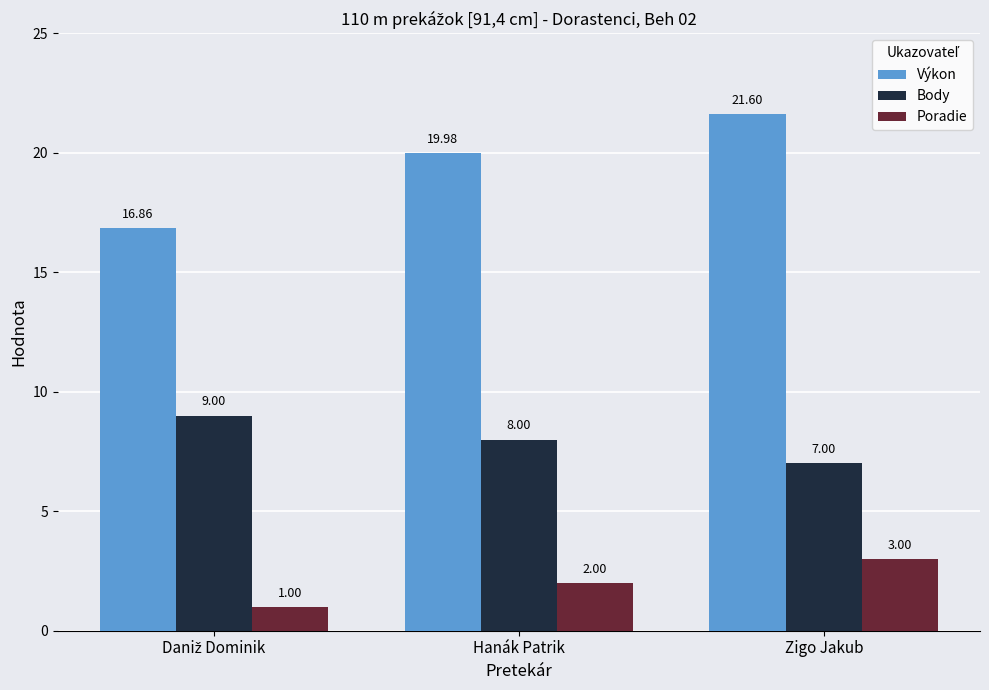

How many Body values are between 7 and 9?

3